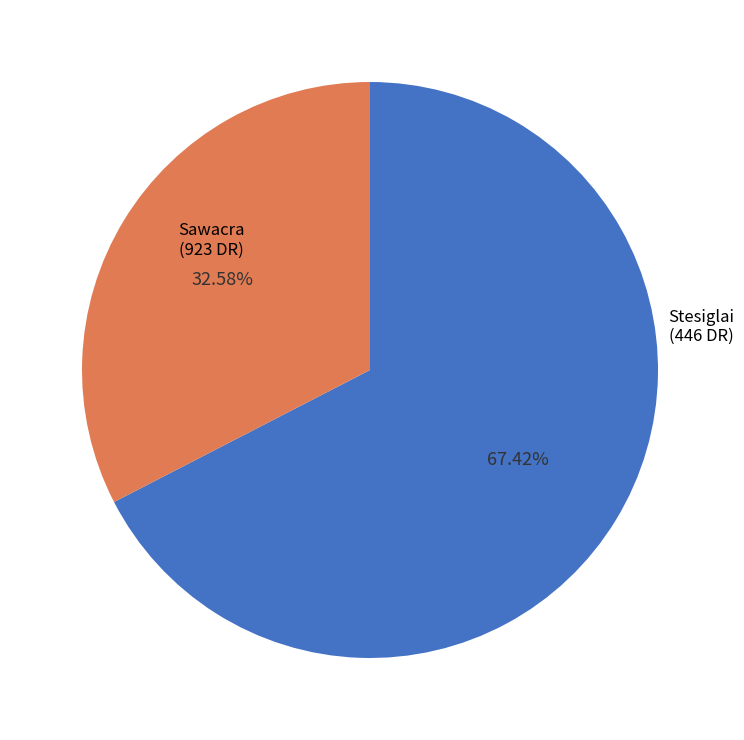

Is there any slice that represents more than half of the pie?

Yes